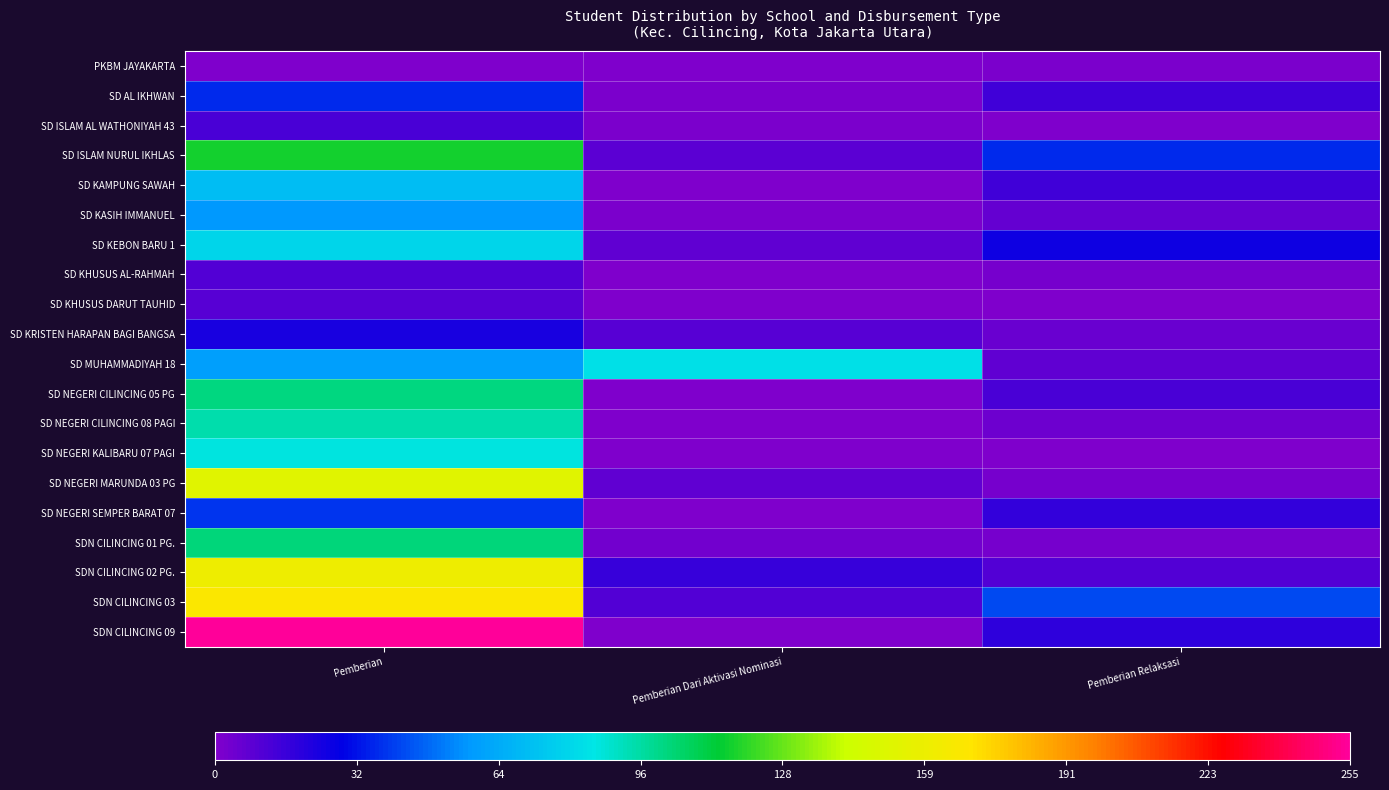

List the series in order of their peak value, highest first.

SDN CILINCING 09, SDN CILINCING 03, SDN CILINCING 02 PG., SD NEGERI MARUNDA 03 PG, SD ISLAM NURUL IKHLAS, SDN CILINCING 01 PG., SD NEGERI CILINCING 05 PG, SD NEGERI CILINCING 08 PAGI, SD NEGERI KALIBARU 07 PAGI, SD MUHAMMADIYAH 18, SD KEBON BARU 1, SD KAMPUNG SAWAH, SD KASIH IMMANUEL, SD NEGERI SEMPER BARAT 07, SD AL IKHWAN, SD KRISTEN HARAPAN BAGI BANGSA, SD ISLAM AL WATHONIYAH 43, SD KHUSUS AL-RAHMAH, SD KHUSUS DARUT TAUHID, PKBM JAYAKARTA